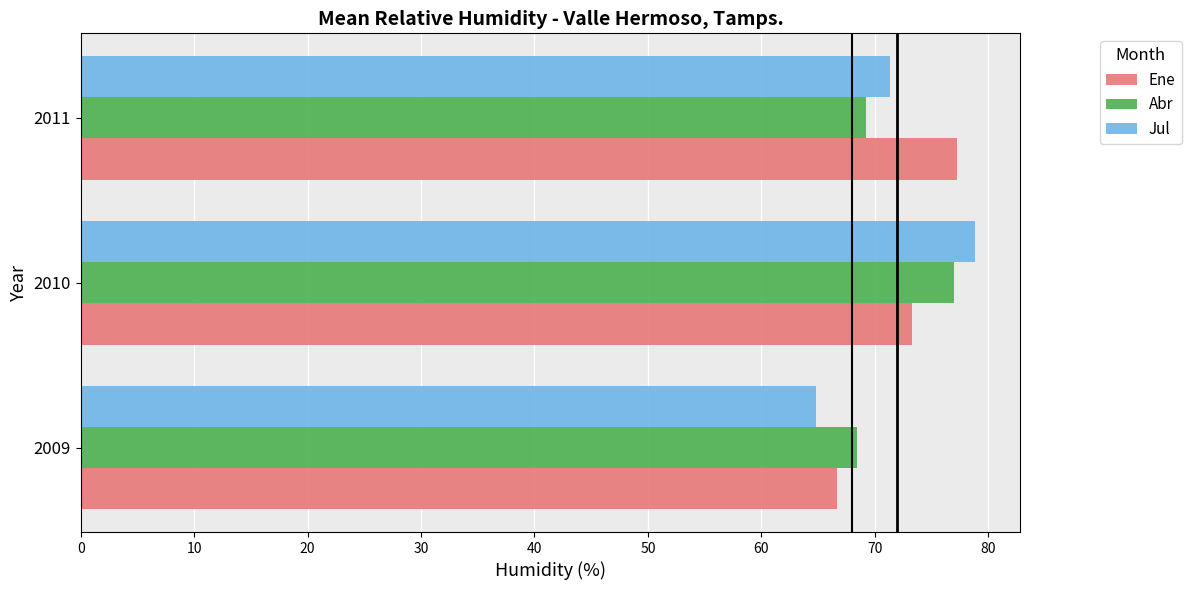

Read the Abr value at 2010.

77.0